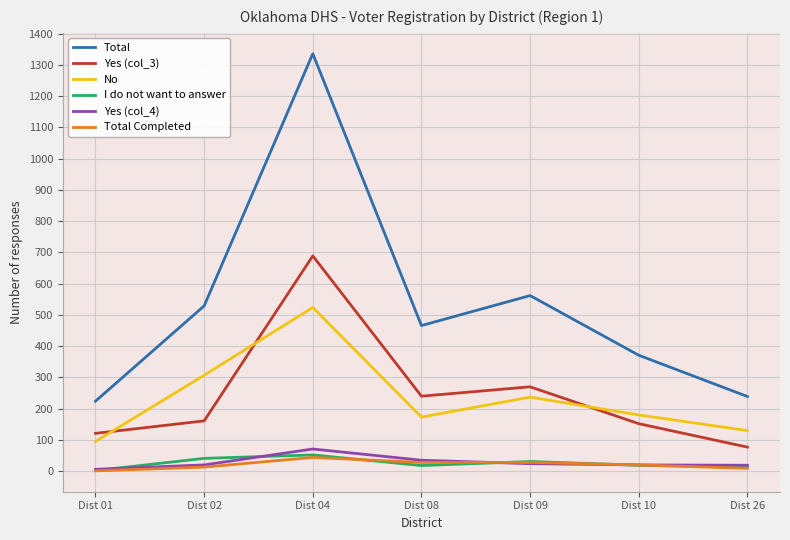

True or false: No and I do not want to answer intersect in this chart.

False